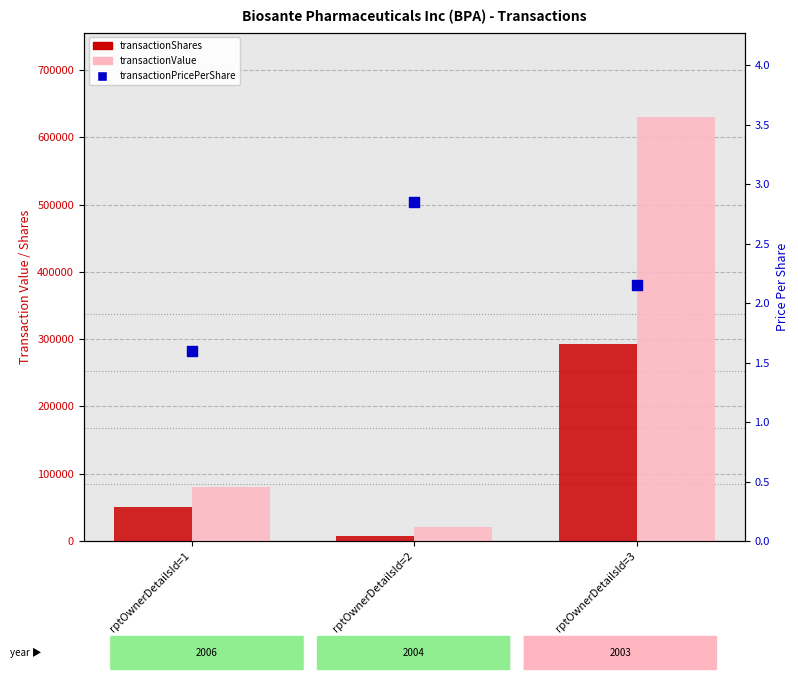

Which series has the largest total across all categories?

transactionValue